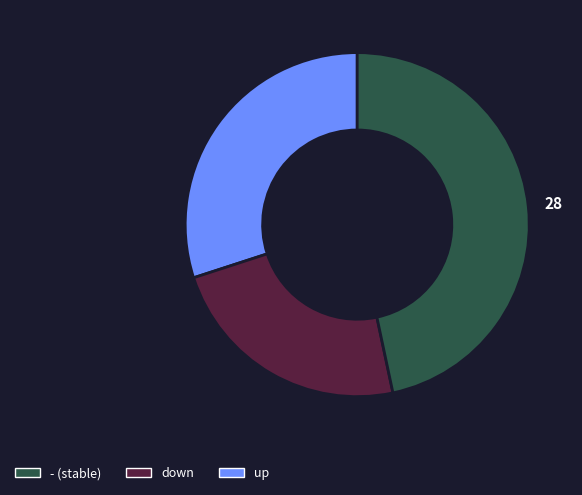

Is there a majority slice in this chart?

No